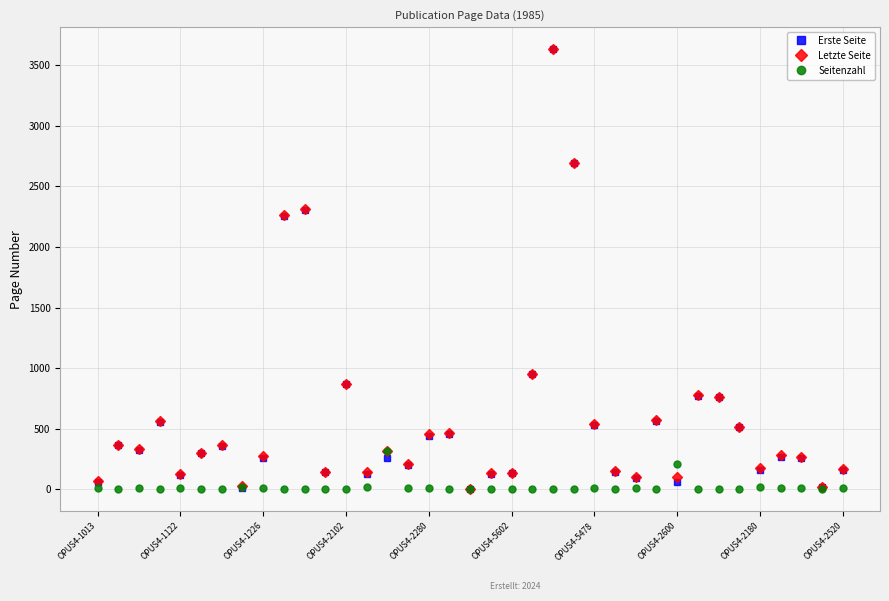

True or false: Letzte Seite has more than 2 interior local peaks.

True